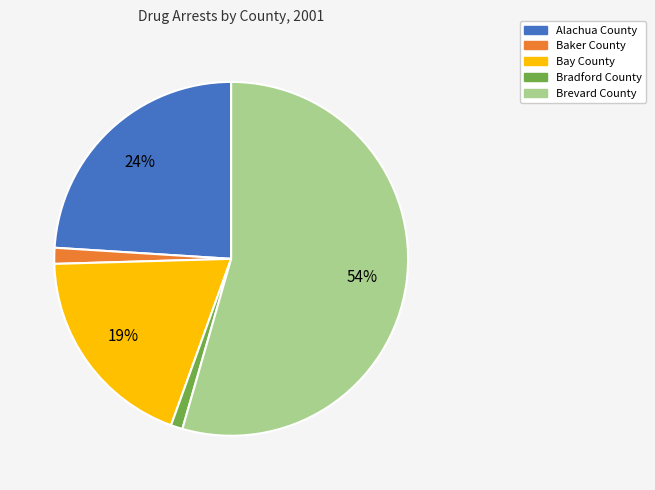

Between Brevard County and Bay County, which is larger?

Brevard County